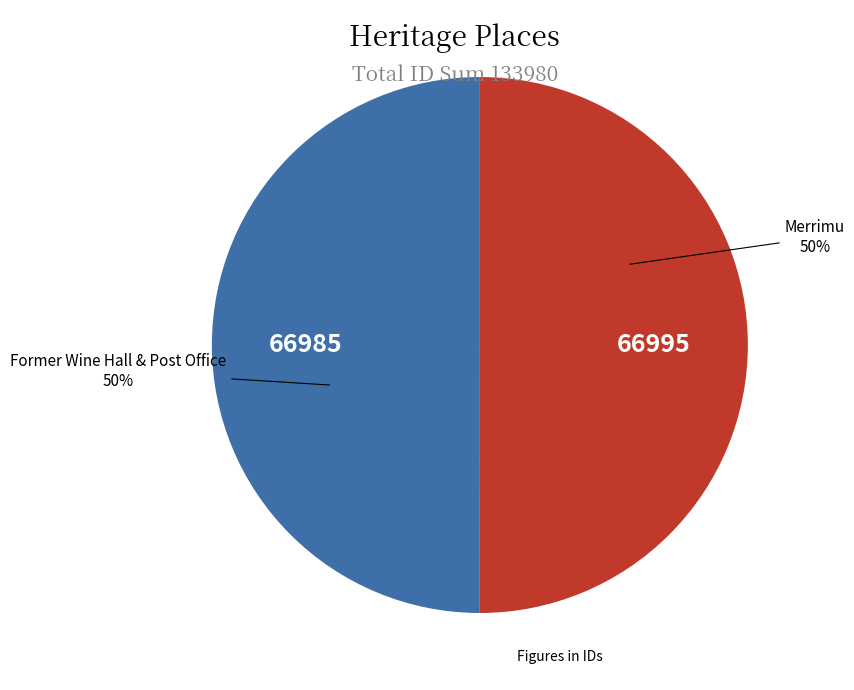

What percentage is the Former Wine Hall & Post Office slice, to the nearest percent?

50%